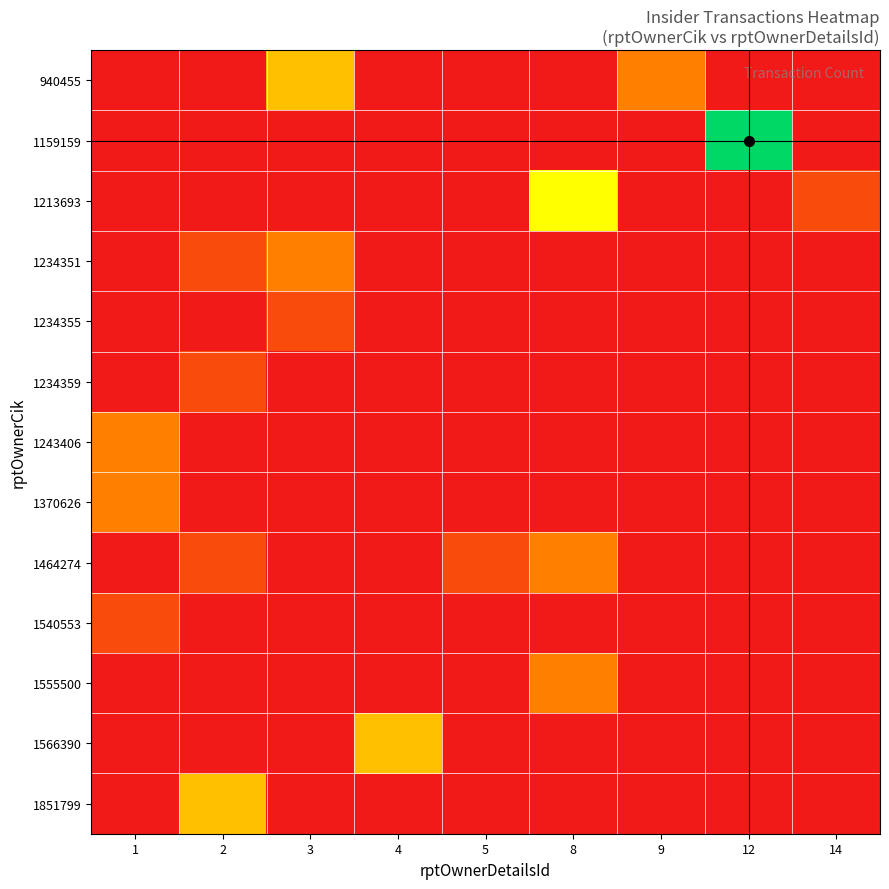

Reading right to left, extract all data points from this chart.

940455: 14=0	12=0	9=2	8=0	5=0	4=0	3=3	2=0	1=0
1159159: 14=0	12=6	9=0	8=0	5=0	4=0	3=0	2=0	1=0
1213693: 14=1	12=0	9=0	8=4	5=0	4=0	3=0	2=0	1=0
1234351: 14=0	12=0	9=0	8=0	5=0	4=0	3=2	2=1	1=0
1234355: 14=0	12=0	9=0	8=0	5=0	4=0	3=1	2=0	1=0
1234359: 14=0	12=0	9=0	8=0	5=0	4=0	3=0	2=1	1=0
1243406: 14=0	12=0	9=0	8=0	5=0	4=0	3=0	2=0	1=2
1370626: 14=0	12=0	9=0	8=0	5=0	4=0	3=0	2=0	1=2
1464274: 14=0	12=0	9=0	8=2	5=1	4=0	3=0	2=1	1=0
1540553: 14=0	12=0	9=0	8=0	5=0	4=0	3=0	2=0	1=1
1555500: 14=0	12=0	9=0	8=2	5=0	4=0	3=0	2=0	1=0
1566390: 14=0	12=0	9=0	8=0	5=0	4=3	3=0	2=0	1=0
1851799: 14=0	12=0	9=0	8=0	5=0	4=0	3=0	2=3	1=0